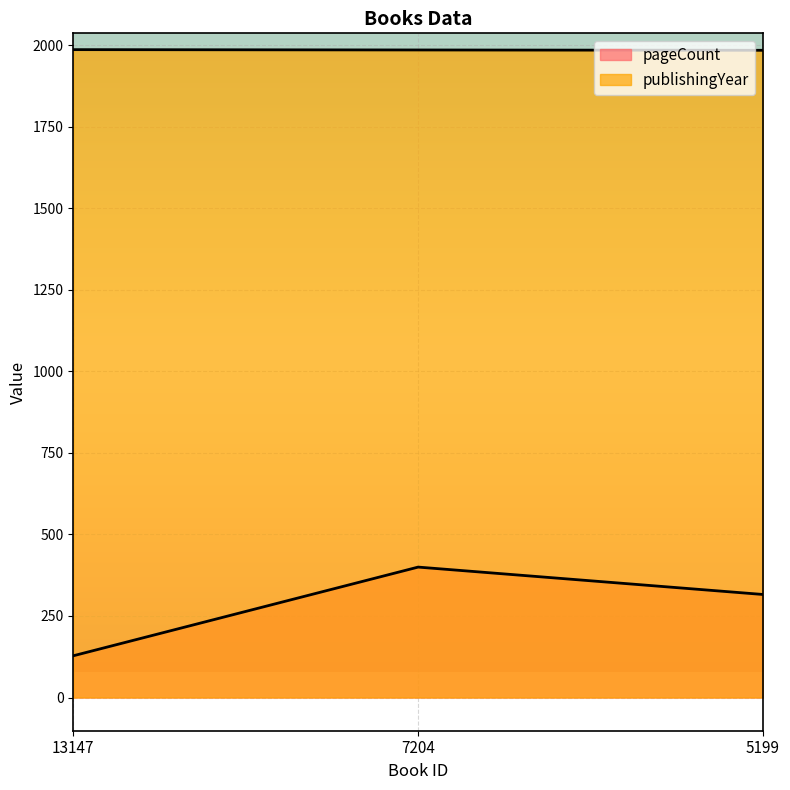

What is the sum of the publishingYear values at 13147 and 5199?

3972